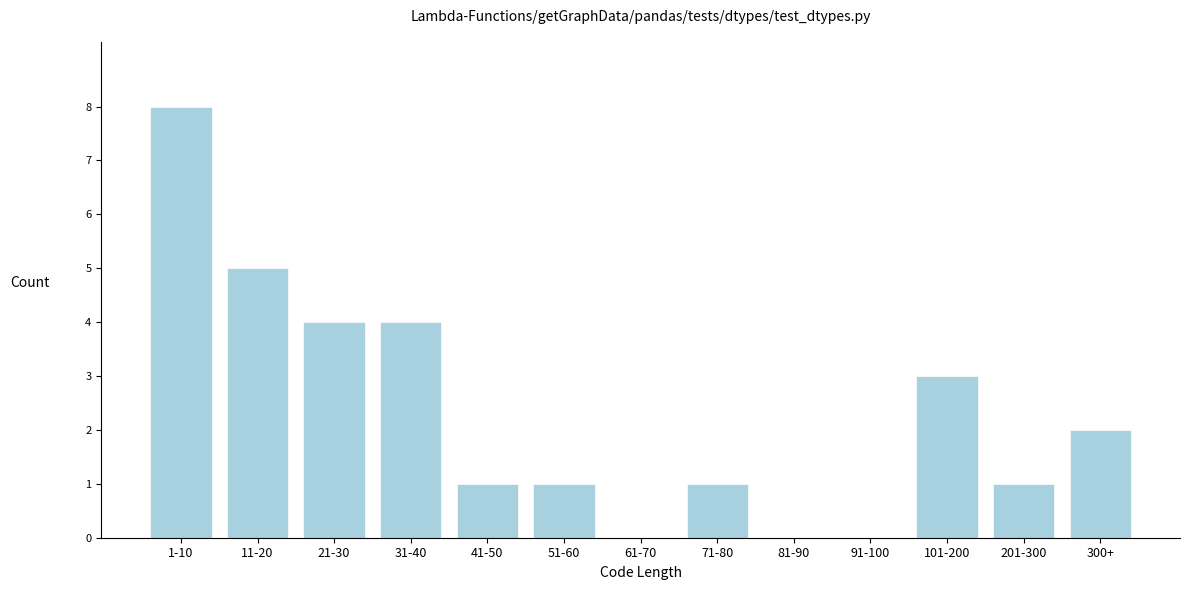

Reading left to right, transcribe all the data shown in this chart.

1-10=8	11-20=5	21-30=4	31-40=4	41-50=1	51-60=1	61-70=0	71-80=1	81-90=0	91-100=0	101-200=3	201-300=1	300+=2